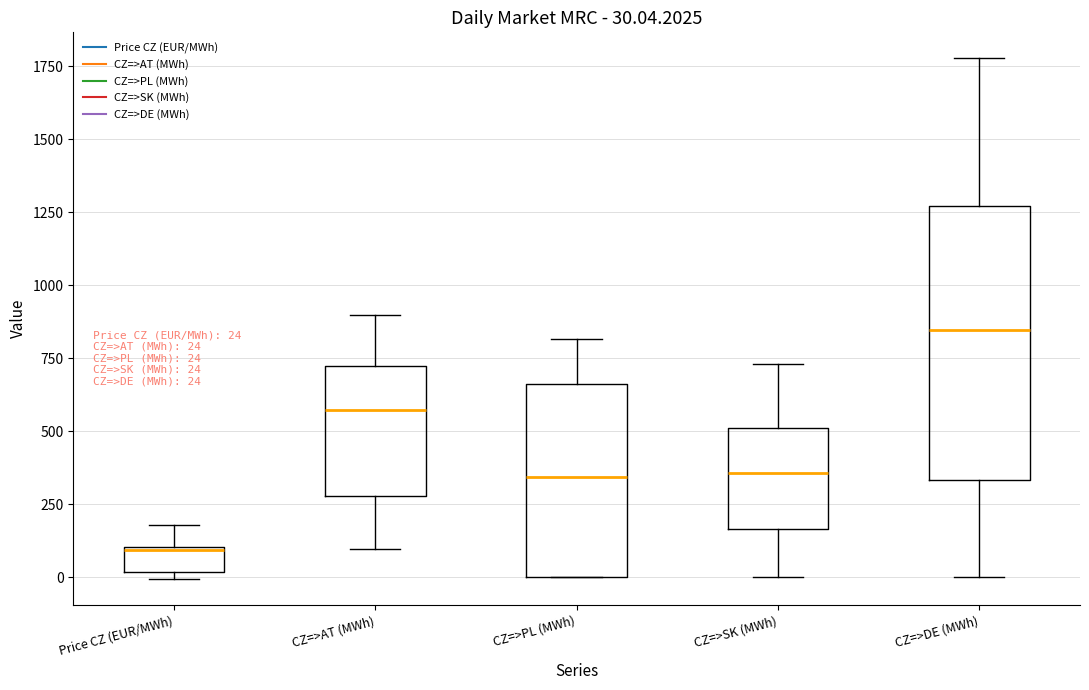

Which box's median line is the highest?

CZ=>DE (MWh)